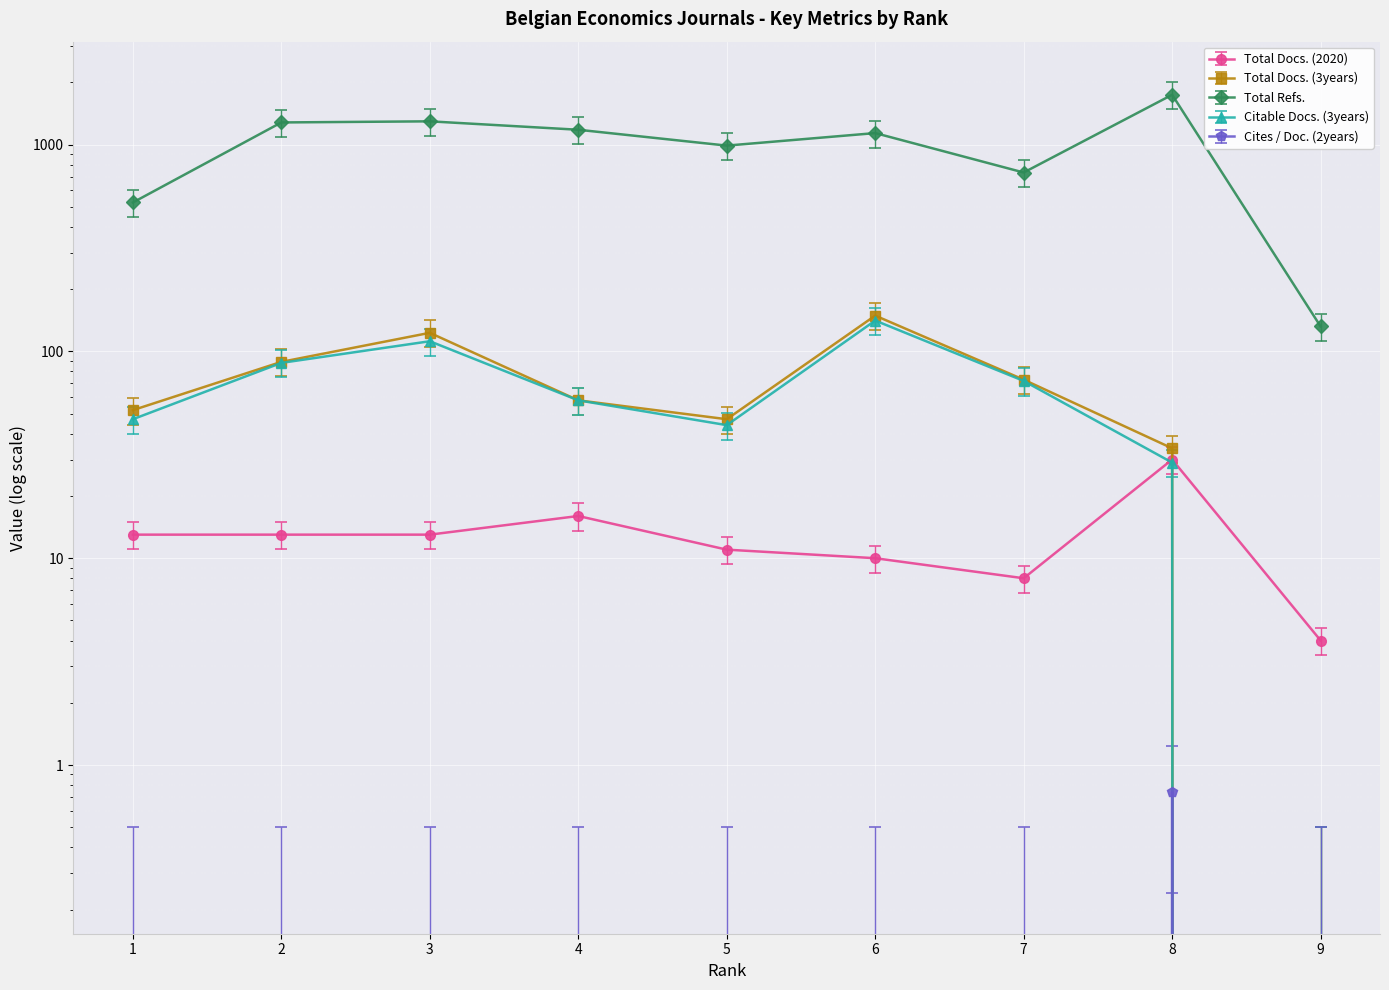

True or false: Total Refs. has a value of 132.0 at 9.

True